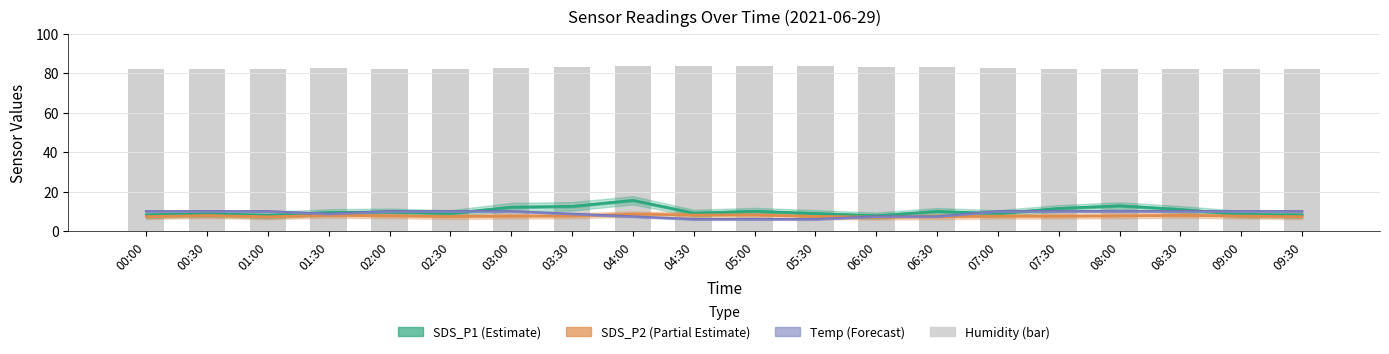

What is the minimum value shown in the chart?

6.0